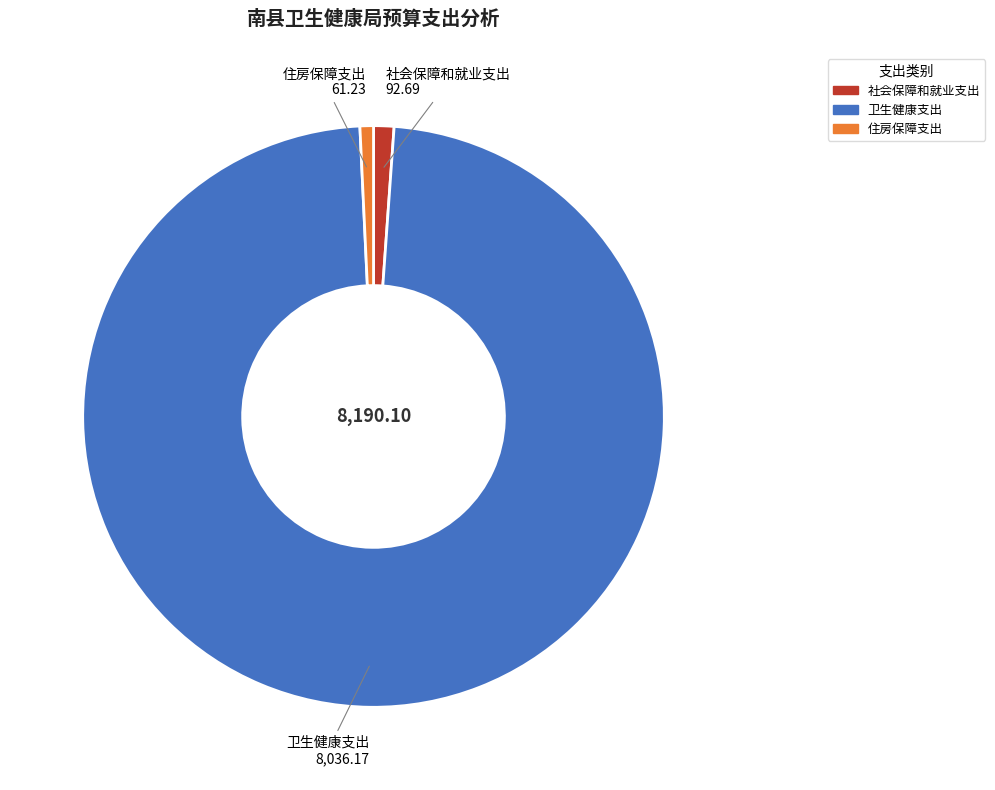

What is the largest slice in the pie chart?

卫生健康支出